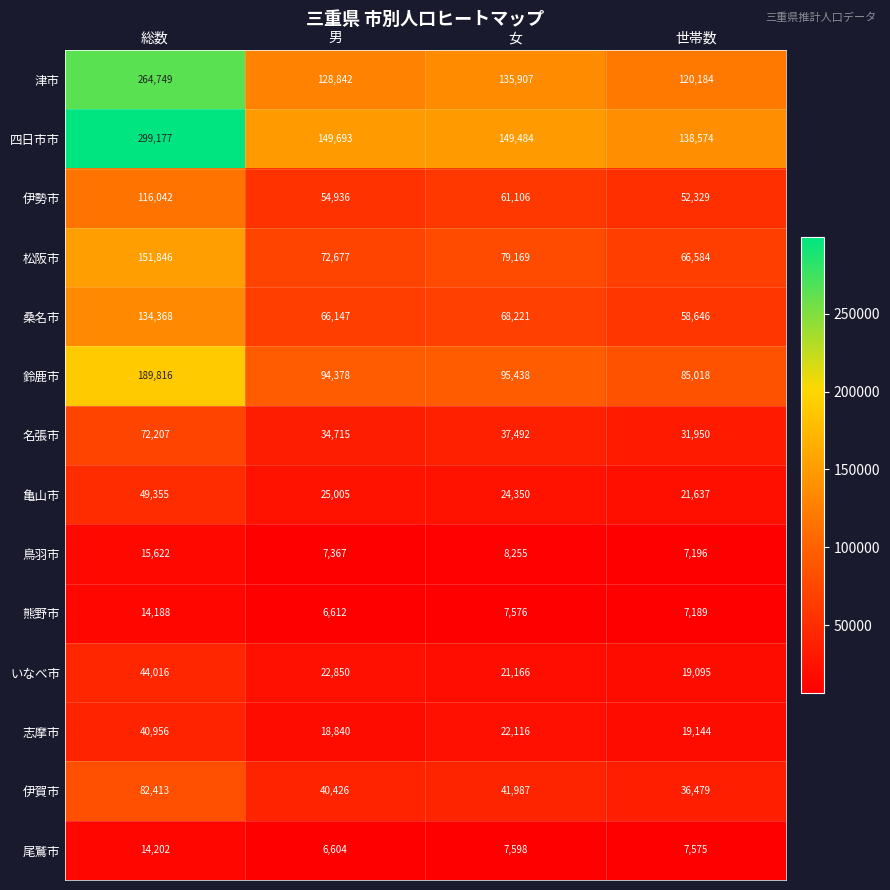

Which category has the highest value in the 亀山市 series?

総数